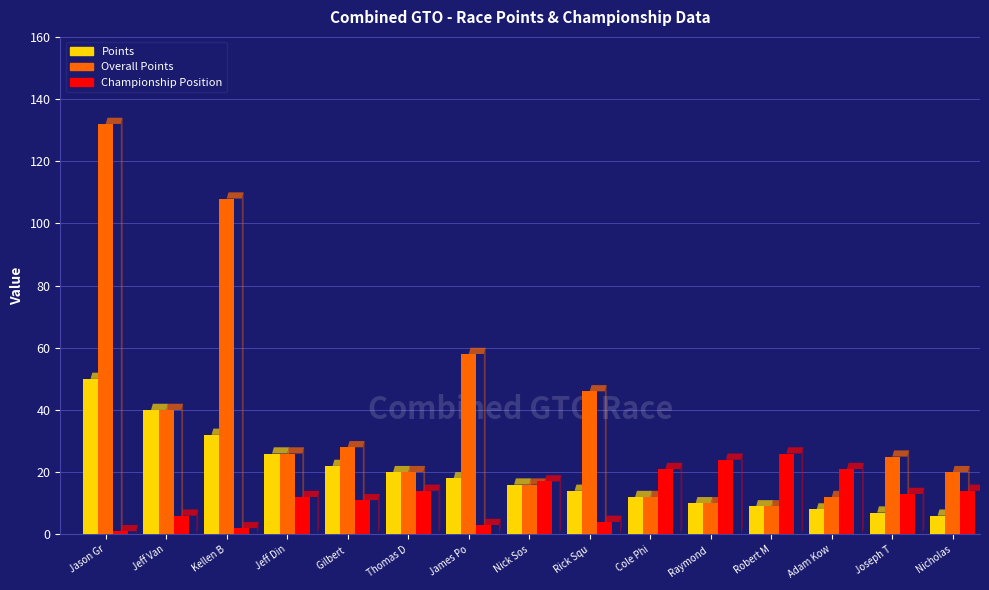

At how many categories does at least one series exceed 88?

2